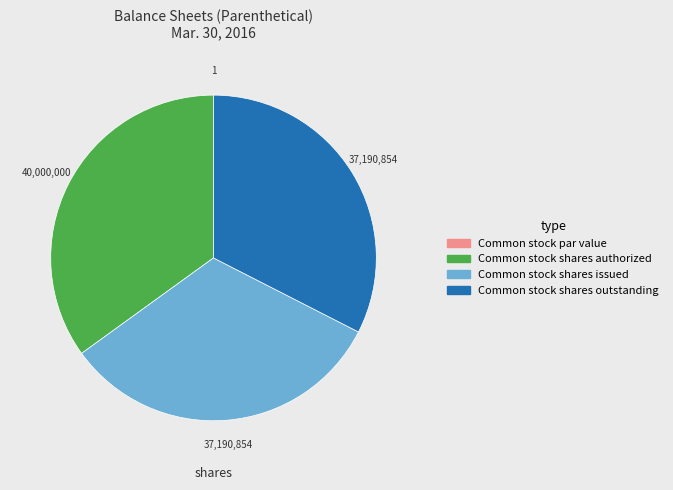

Is it true that Common stock shares issued is 21% of the pie?

False